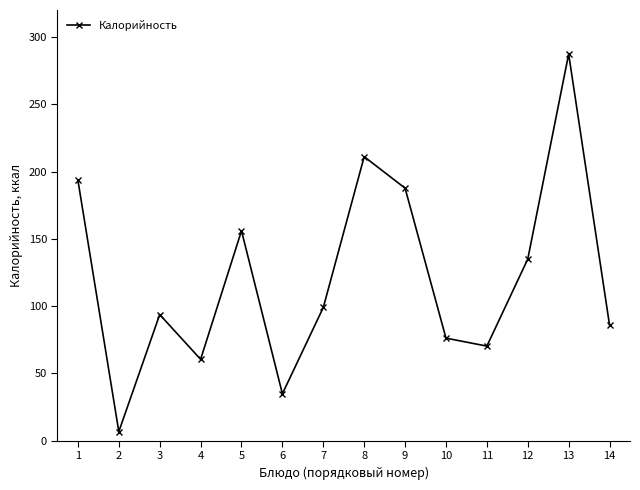

What is the difference between the second highest and minimum values?

204.3